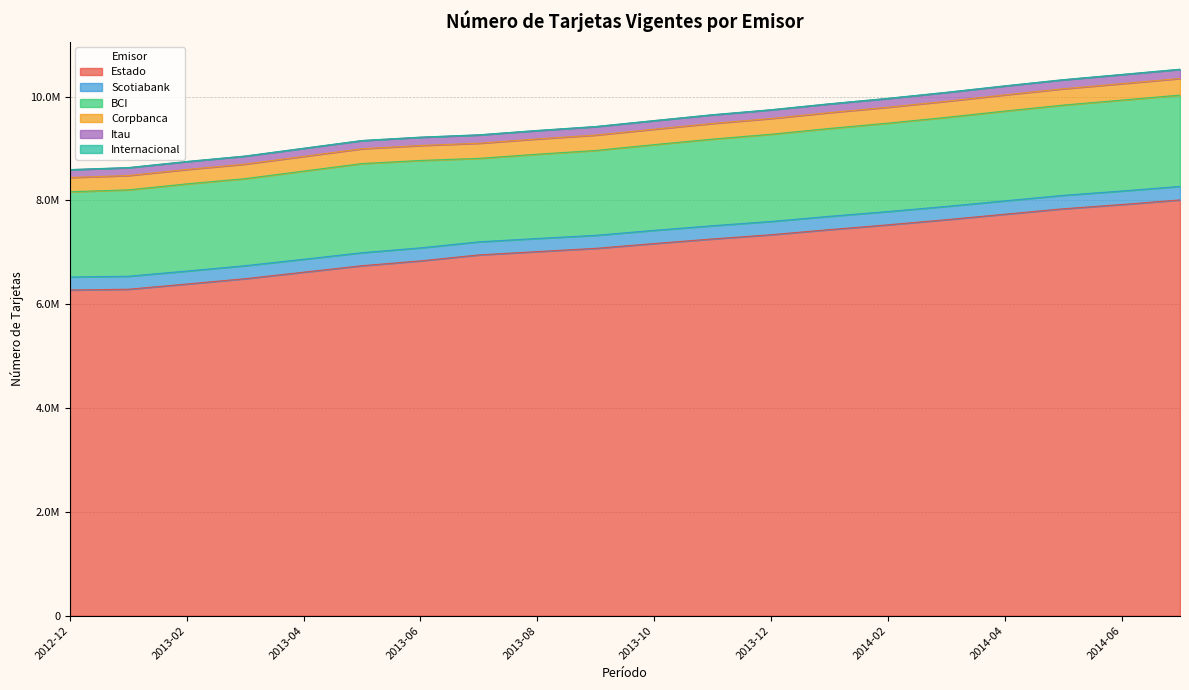

True or false: Internacional and Itau cross at least once.

False